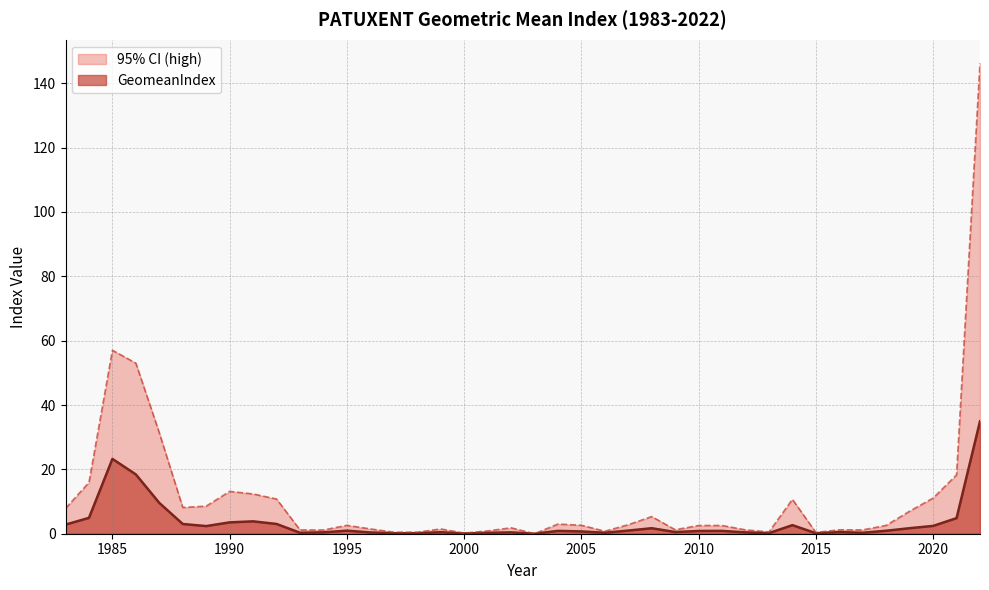

Is it true that 95% CI (high) equals 1.2 at 2016?

True